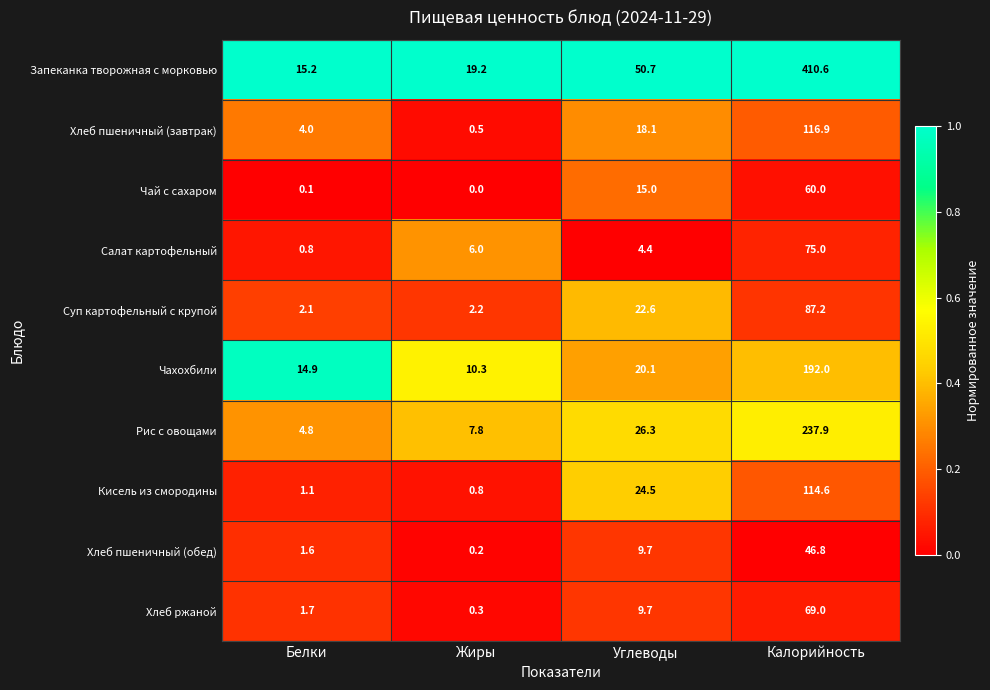

At which category is the sum across all series the highest?

Калорийность